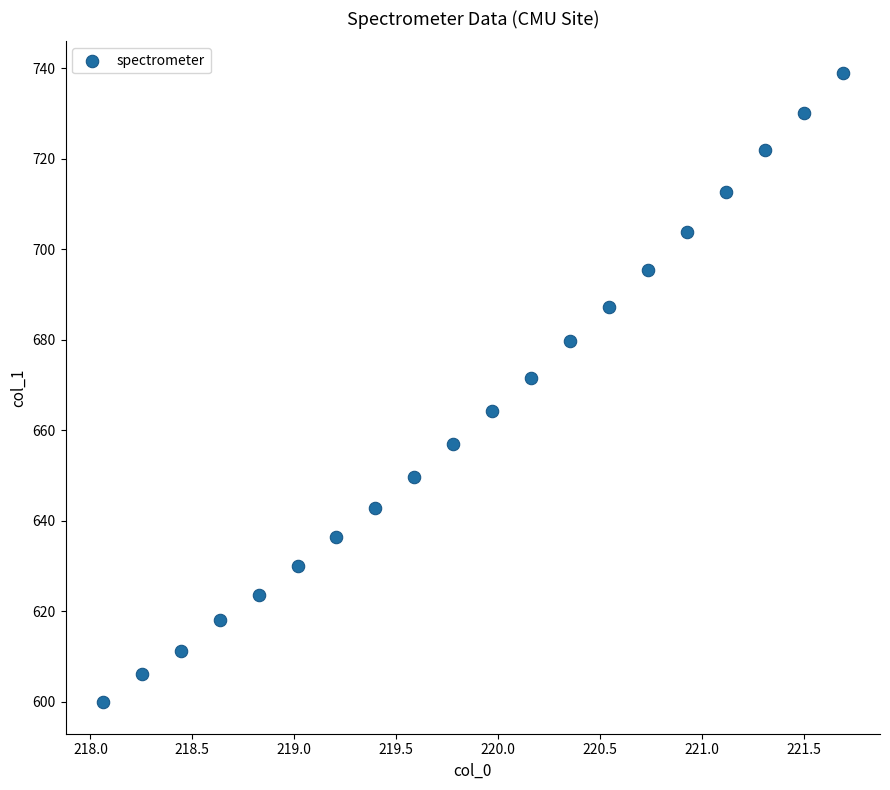

What Y value in the scatter plot is closest to 669?

671.5